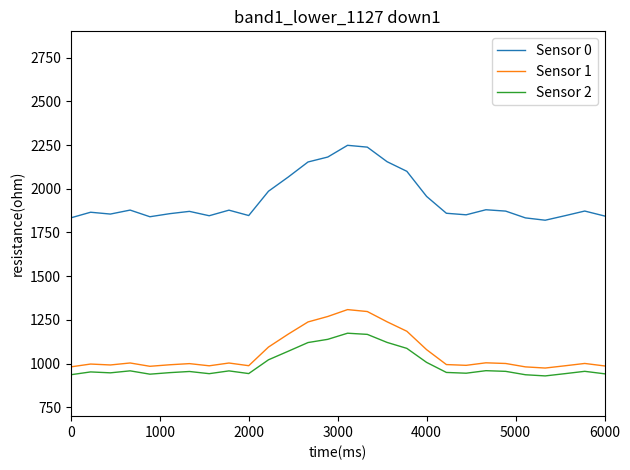

Which series has the widest spread of values?

Sensor 0